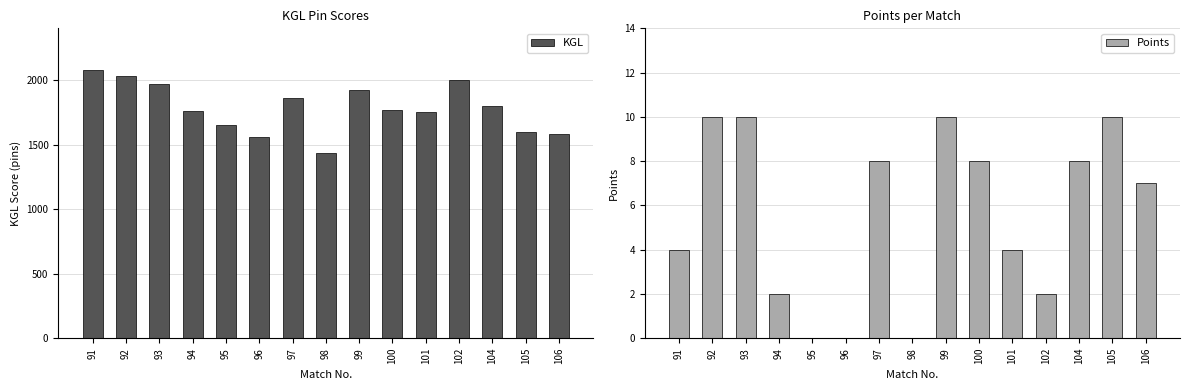

Which series changed the most between 96 and 104?

KGL